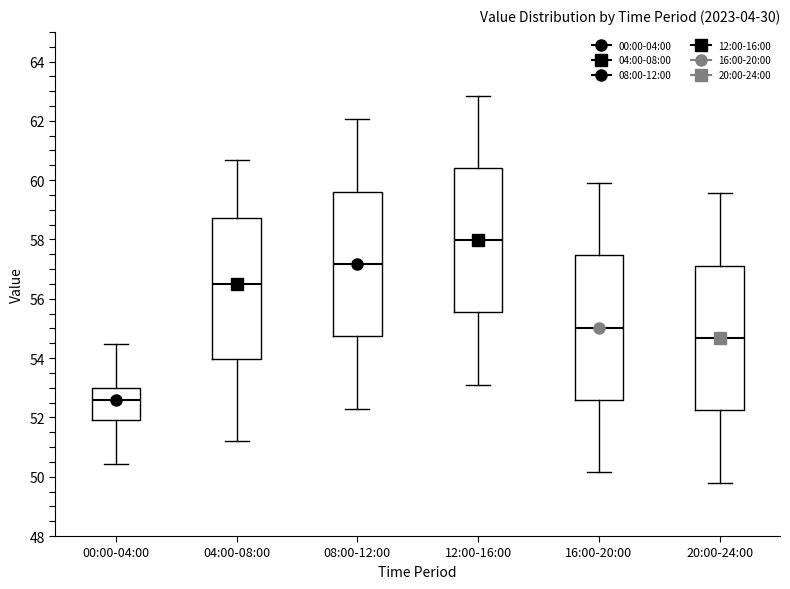

Reading left to right, transcribe this box plot: for each box, give where its median line is, the range the box spans, and where its two whiskers end, as read against the y-axis. The values are not printed on the chart, so give them approximately, as read against the axis.

00:00-04:00: median 52.6, box 51.8 to 53.0, whiskers 50.4 to 54.4
04:00-08:00: median 56.6, box 54.0 to 58.8, whiskers 51.2 to 60.6
08:00-12:00: median 57.2, box 54.8 to 59.6, whiskers 52.4 to 62.0
12:00-16:00: median 58.0, box 55.6 to 60.4, whiskers 53.2 to 62.8
16:00-20:00: median 55.0, box 52.6 to 57.4, whiskers 50.2 to 60.0
20:00-24:00: median 54.6, box 52.2 to 57.2, whiskers 49.8 to 59.6